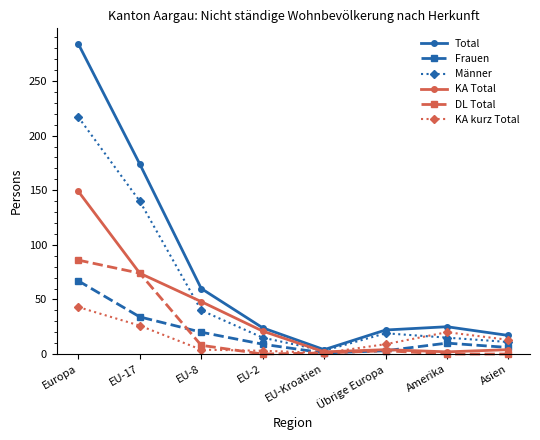

True or false: KA Total and KA kurz Total cross at least once.

True